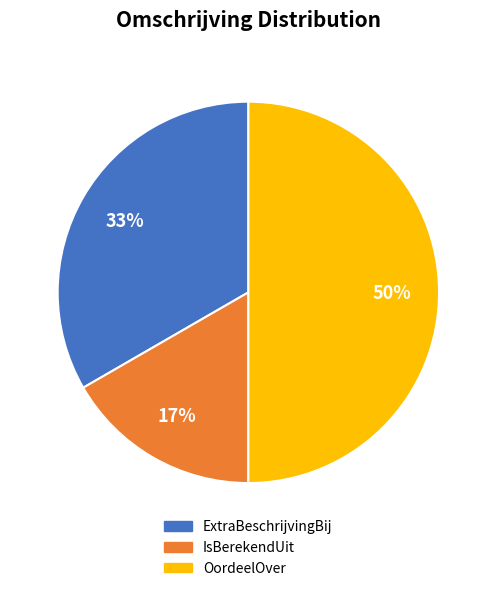

What is the largest slice in the pie chart?

OordeelOver